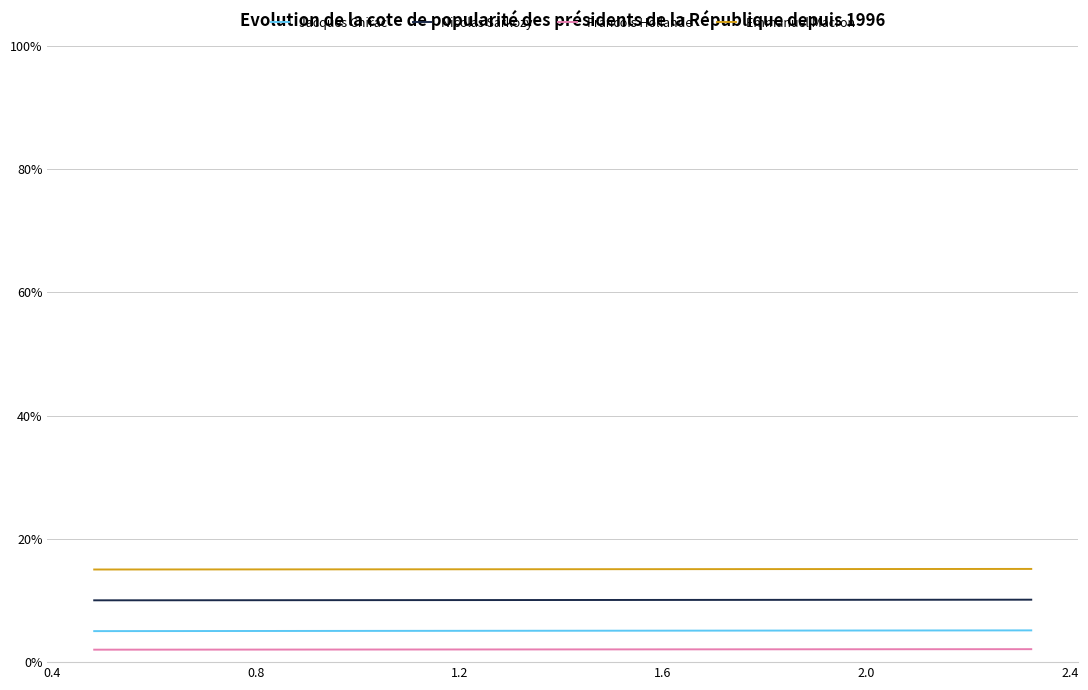

True or false: Jacques Chirac and Emmanuel Macron intersect in this chart.

False